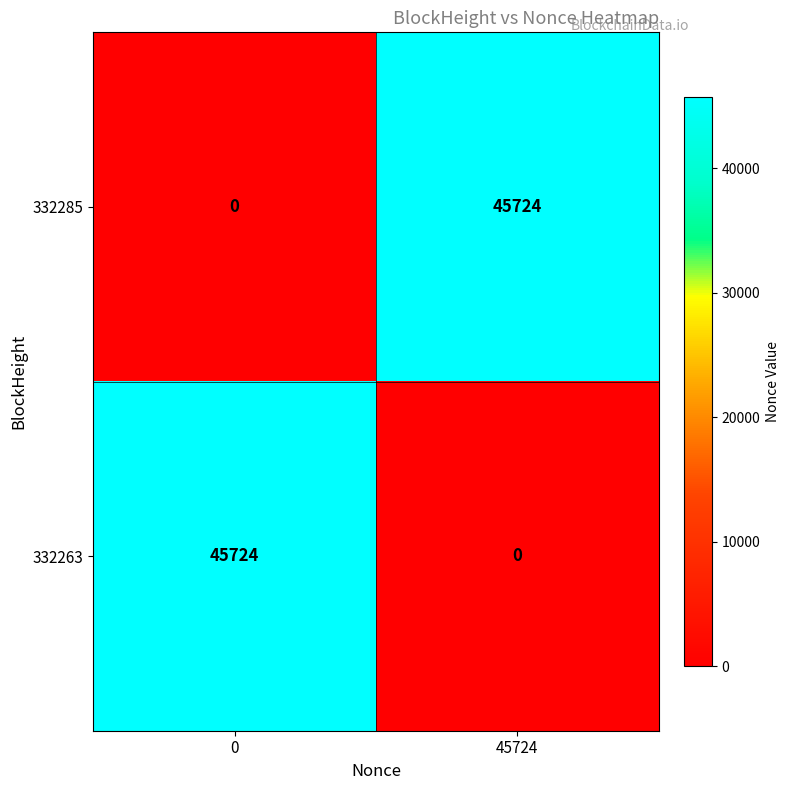

Reading right to left, transcribe all the data shown in this chart.

332285: 45724	0
332263: 0	45724